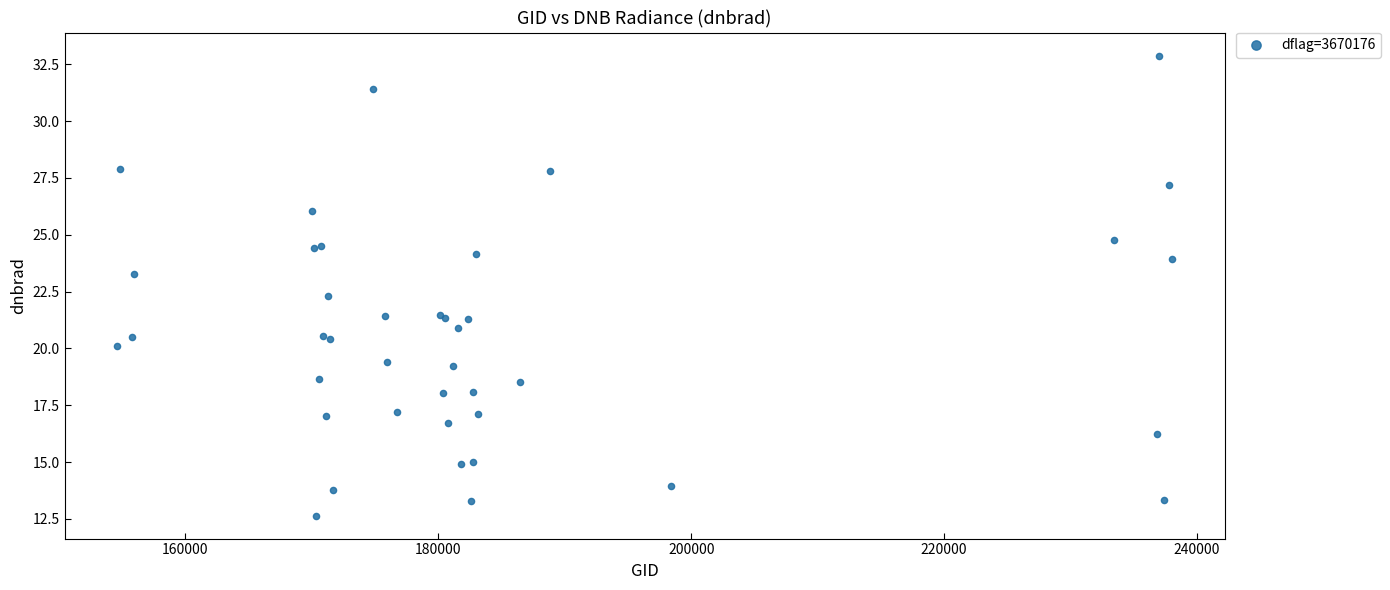

What Y value in the scatter plot is closest to 22?

22.3